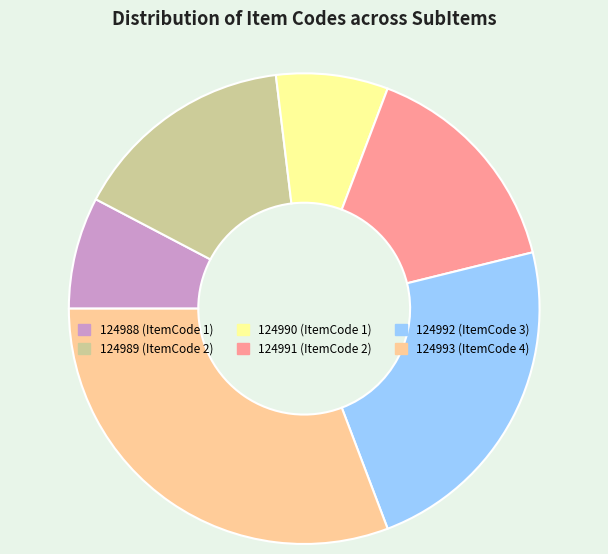

The 124989 (ItemCode 2) slice represents 15% of the pie. True or false?

True